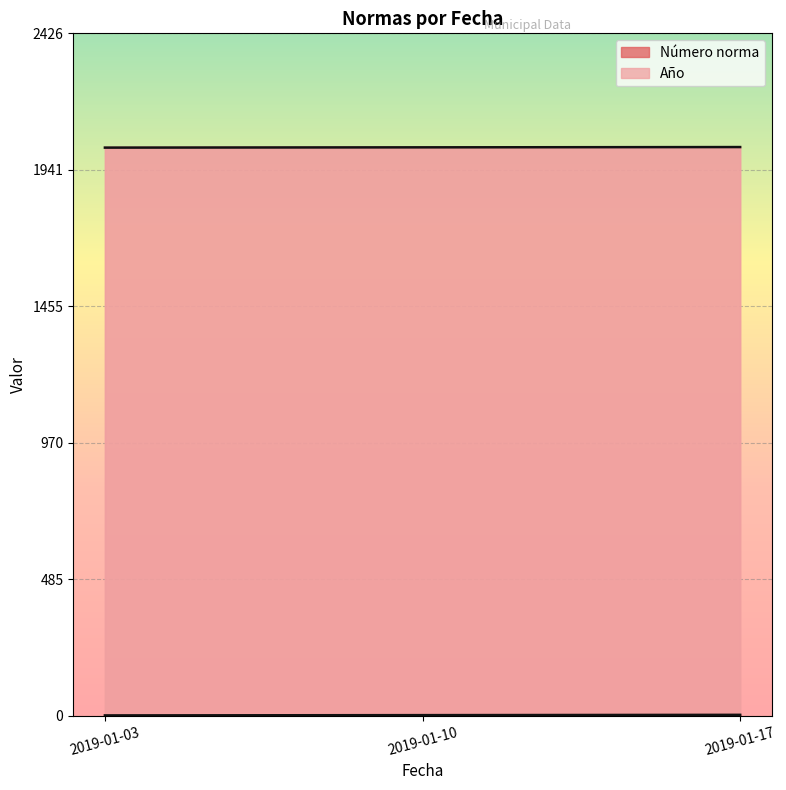

List the labels in order of value, smallest first.

2019-01-03, 2019-01-10, 2019-01-17